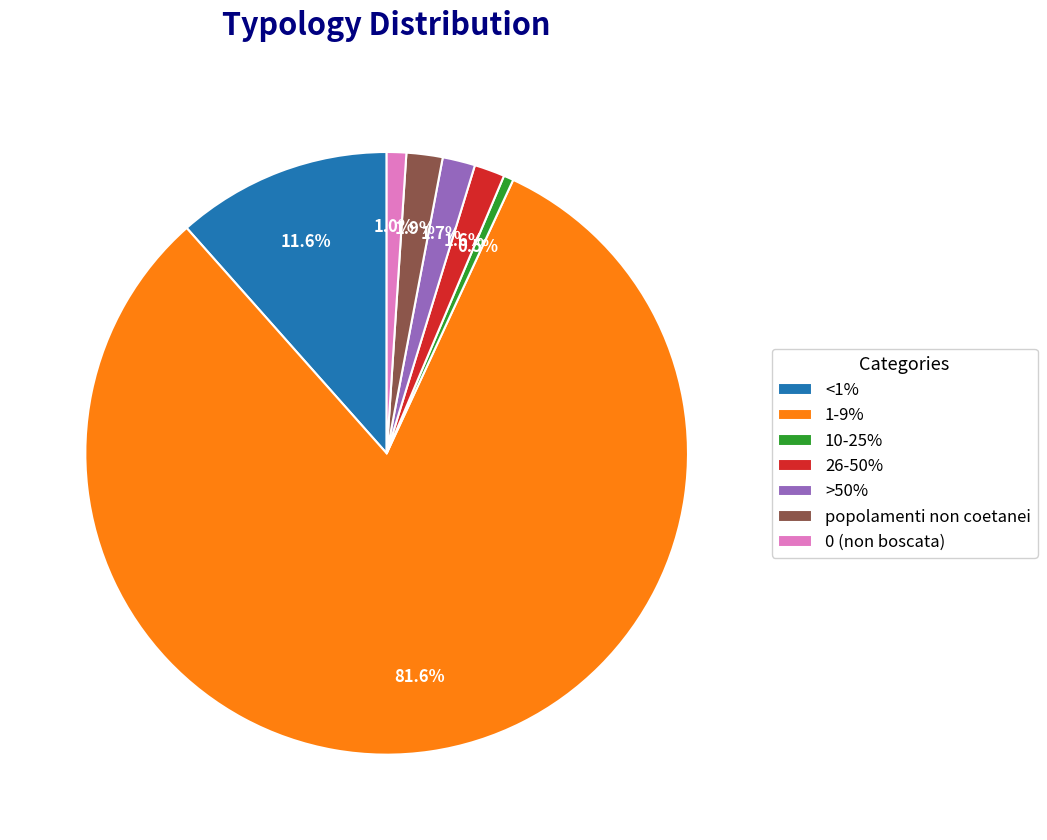

Is 1-9% the majority of the pie?

Yes